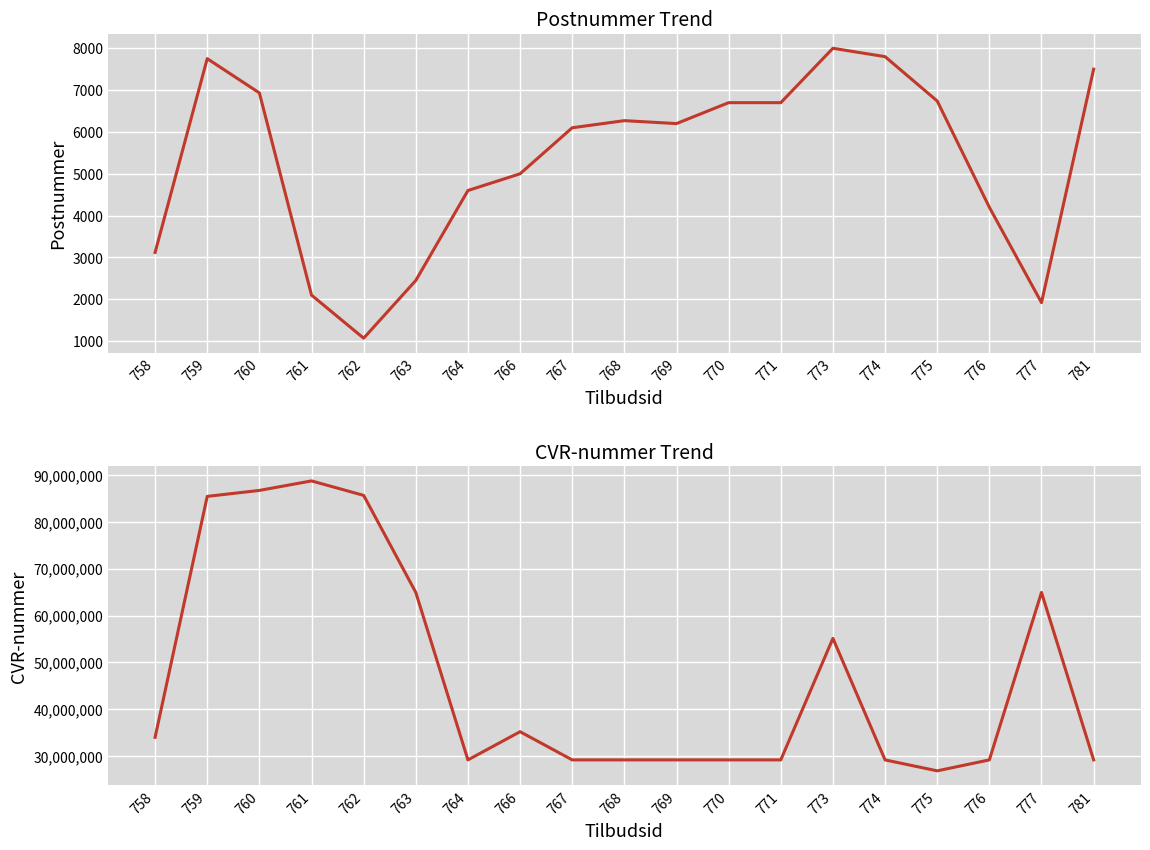

Read the Postnummer value at 777.

1920